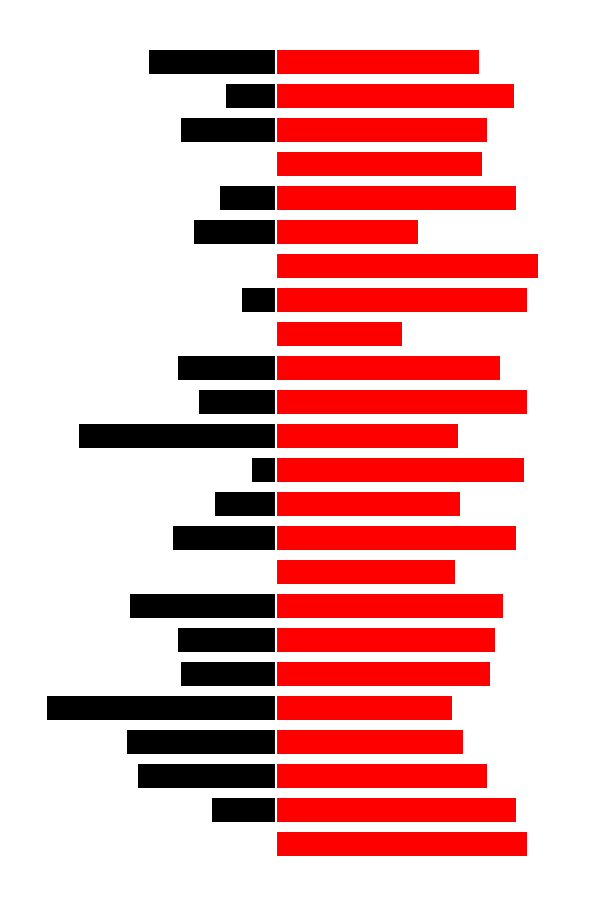

Which has a higher value, 10 or 5?

10